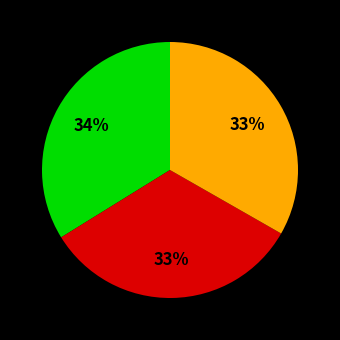

How many slices are in this pie chart?

3